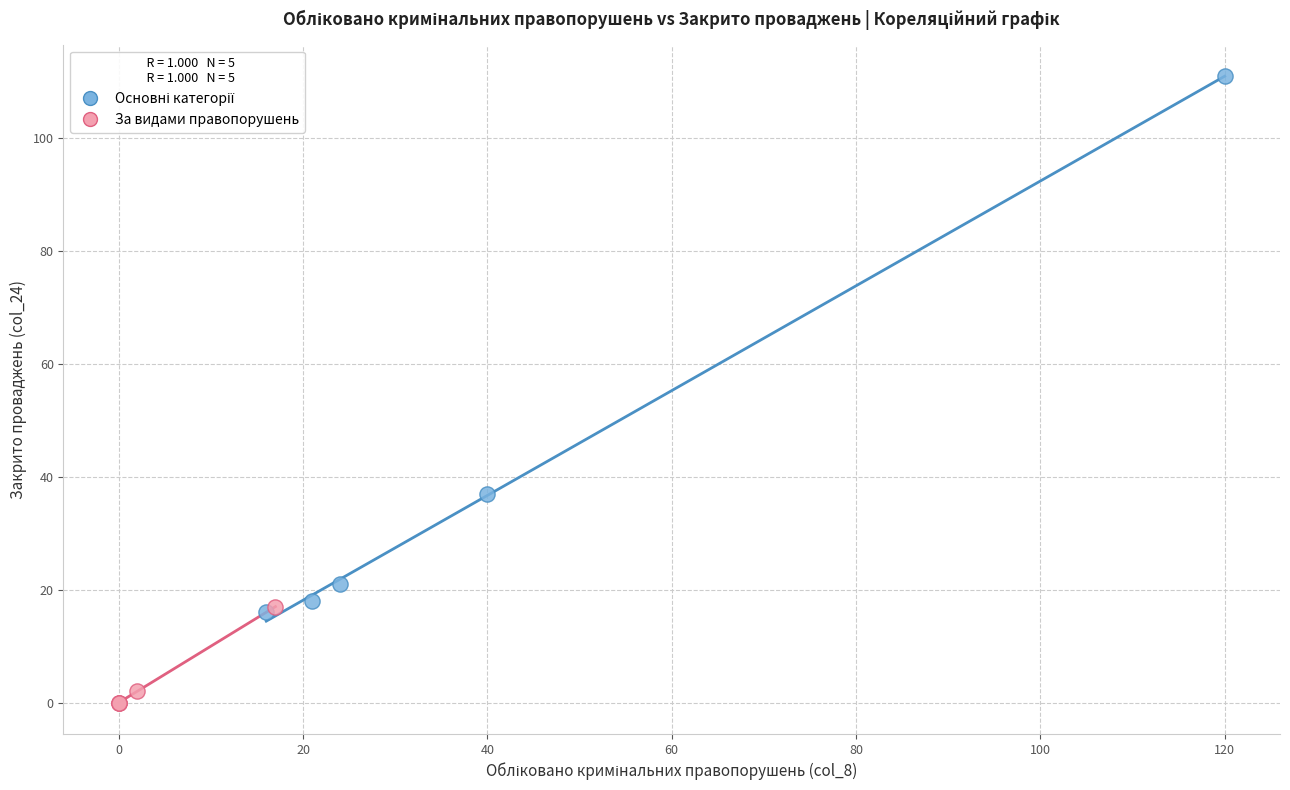

Which series reaches the minimum Y coordinate?

За видами правопорушень